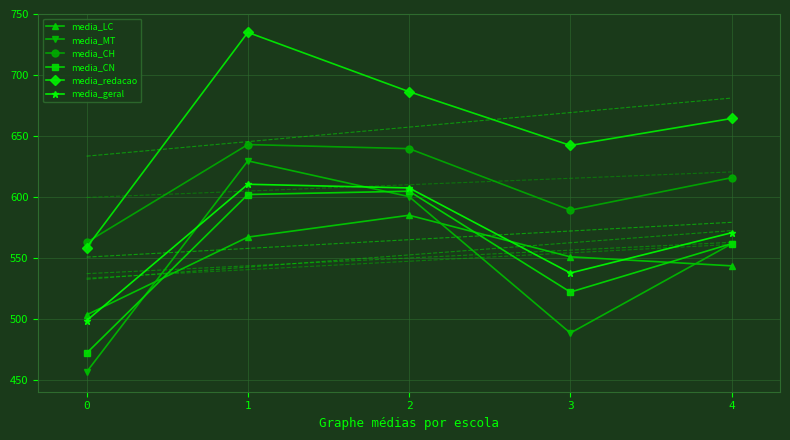

In media_redacao, how many points are lower than both neighbors (excluding endpoints)?

1